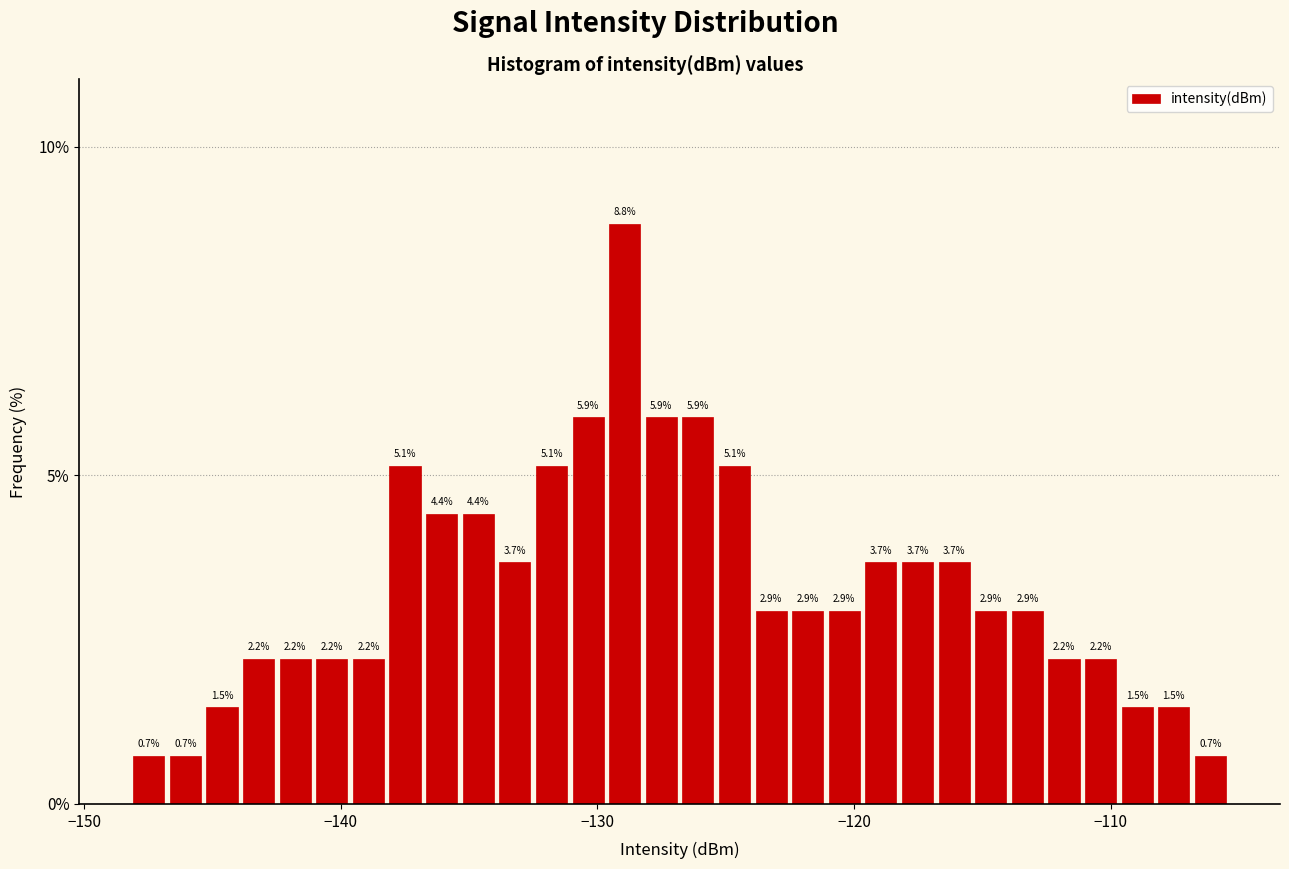

Read against the x-axis, roughly where is the centre of the tallest bar?

-129